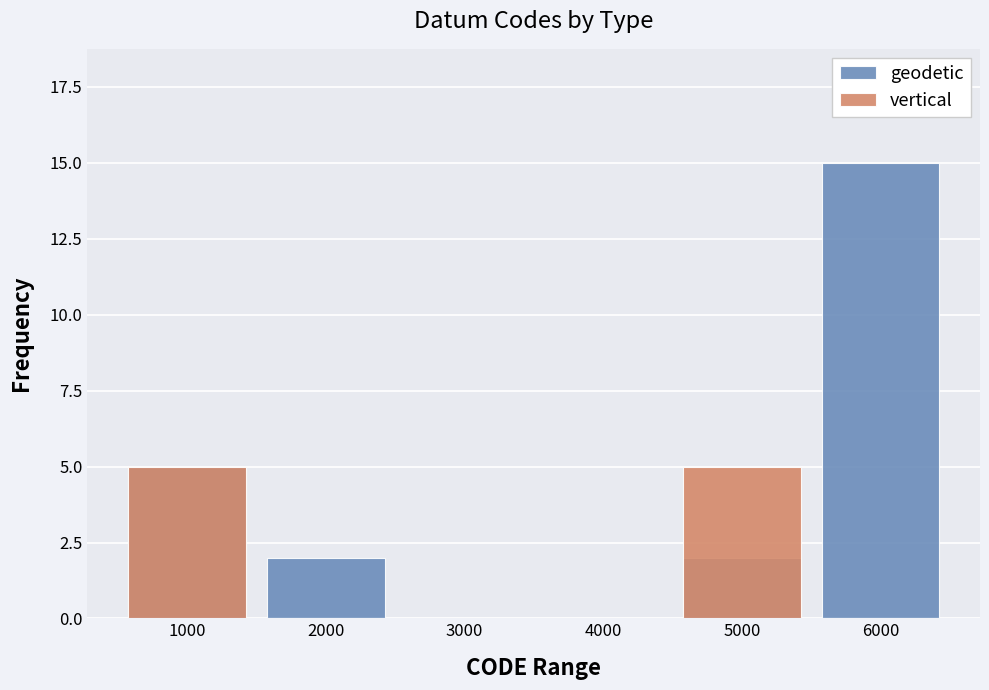

Count the vertical values in the range 0 to 5.

6